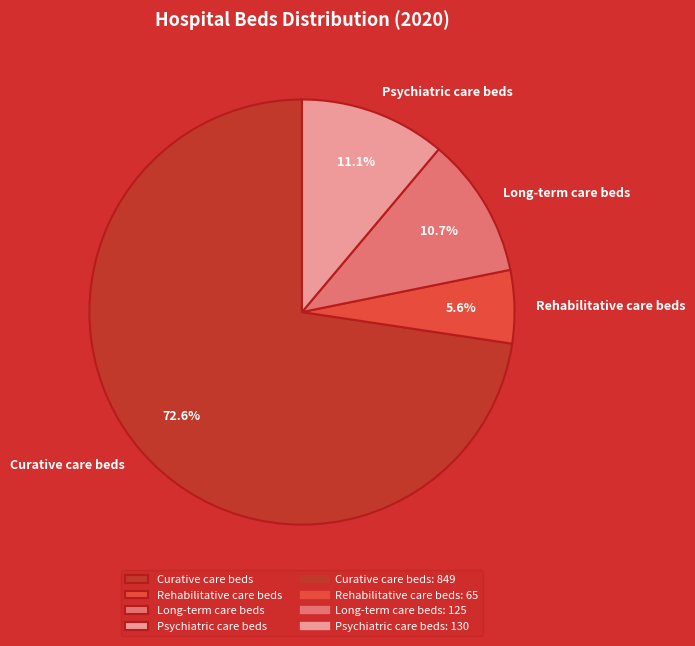

Combined, do Curative care beds and Rehabilitative care beds account for over 50%?

Yes